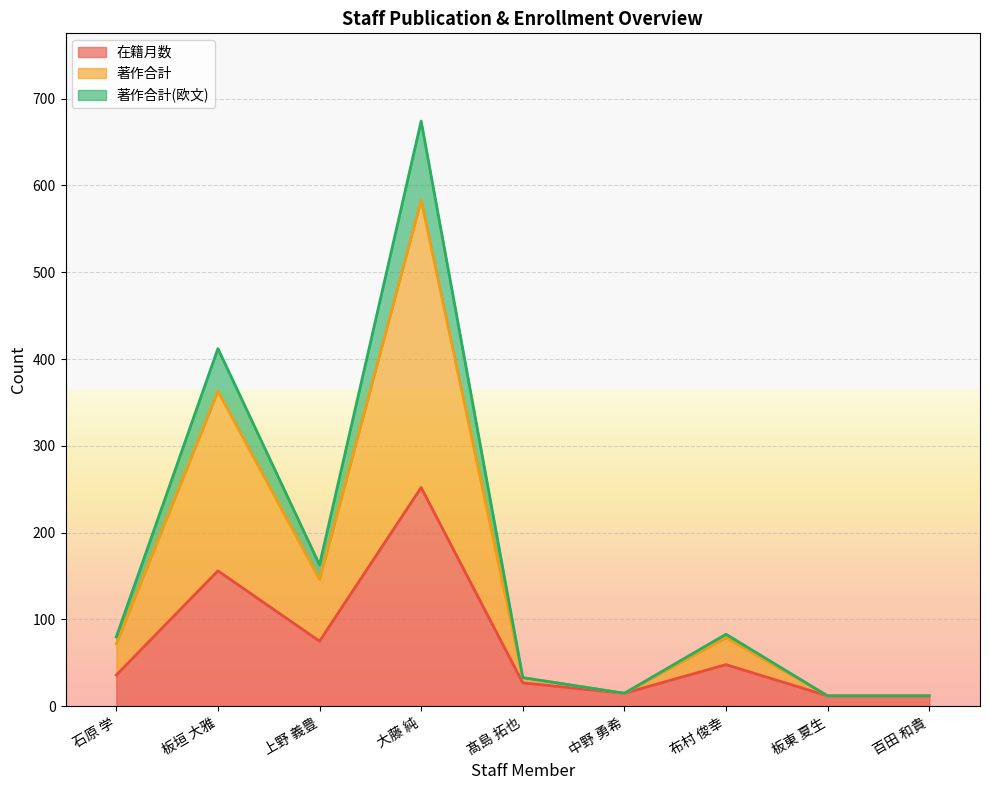

What is the minimum value shown in the chart?

12